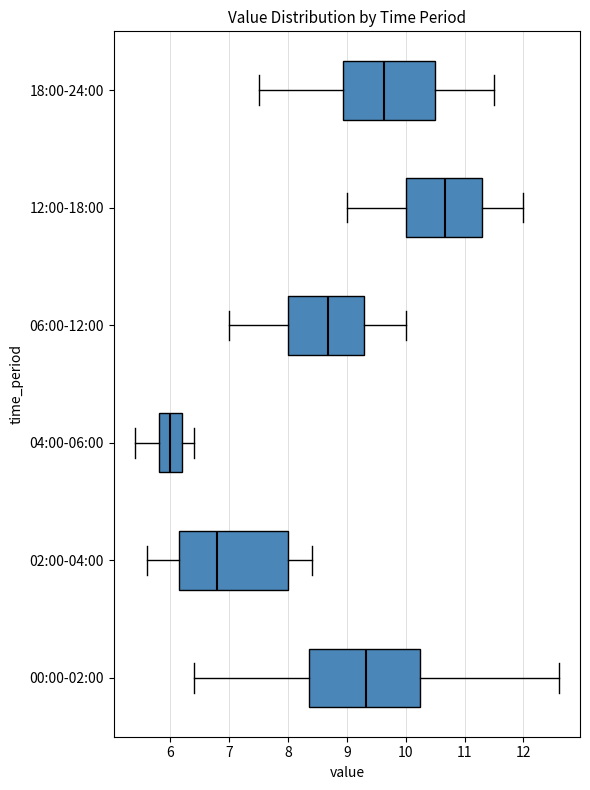

Where does the median line of the box for 02:00-04:00 sit on the x-axis? The values are not printed on the chart, so give them approximately, as read against the axis.

6.8